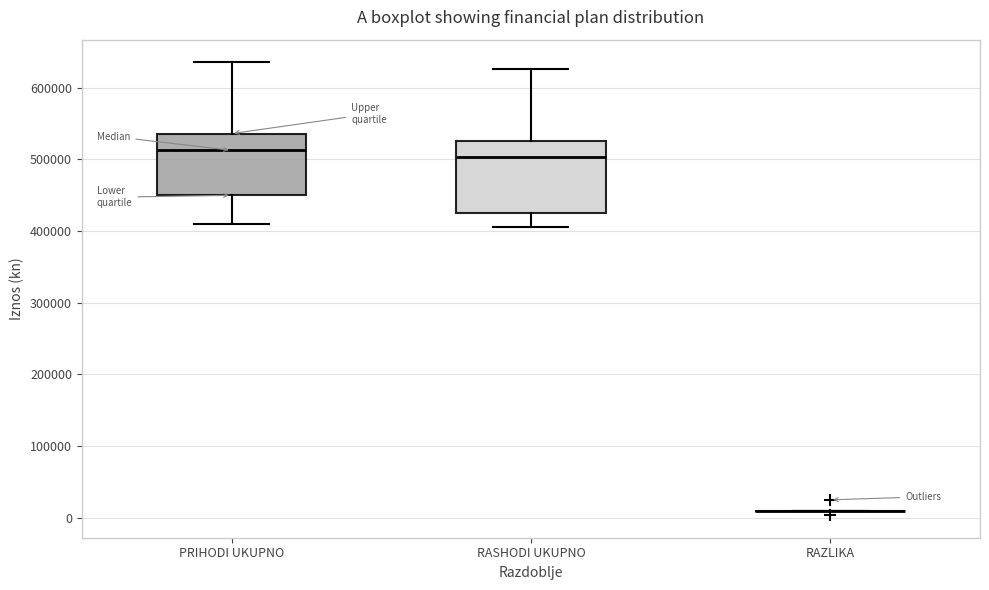

Reading left to right, transcribe this box plot: for each box, give where its median line is, the range the box spans, and where its two whiskers end, as read against the y-axis. The values are not printed on the chart, so give them approximately, as read against the axis.

PRIHODI UKUPNO: median 510000, box 450000 to 540000, whiskers 410000 to 640000
RASHODI UKUPNO: median 500000, box 430000 to 530000, whiskers 410000 to 630000
RAZLIKA: box collapsed to a line at 10000, whiskers 10000 to 10000